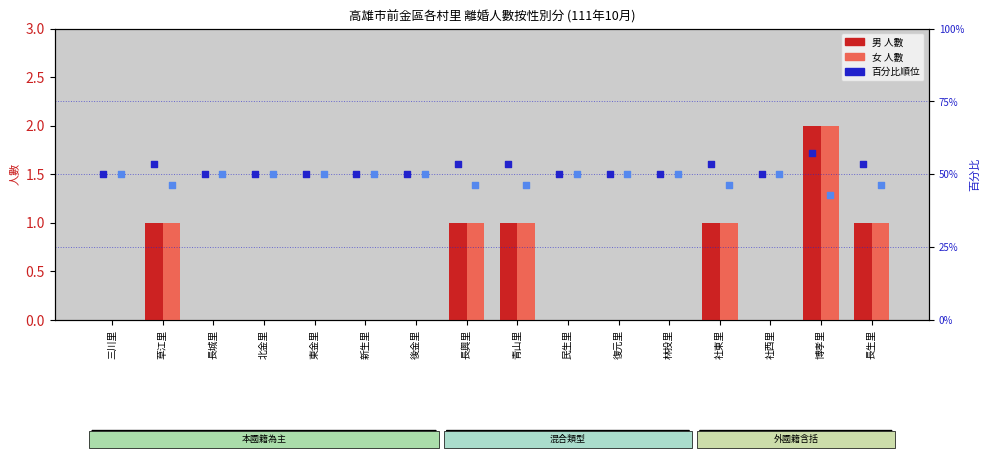

At how many categories does at least one series exceed 9?

16